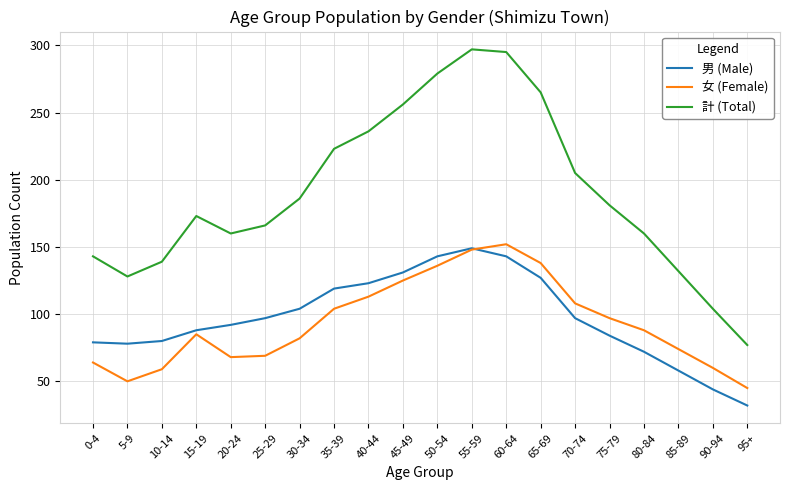

What position from the left is 50-54?

11